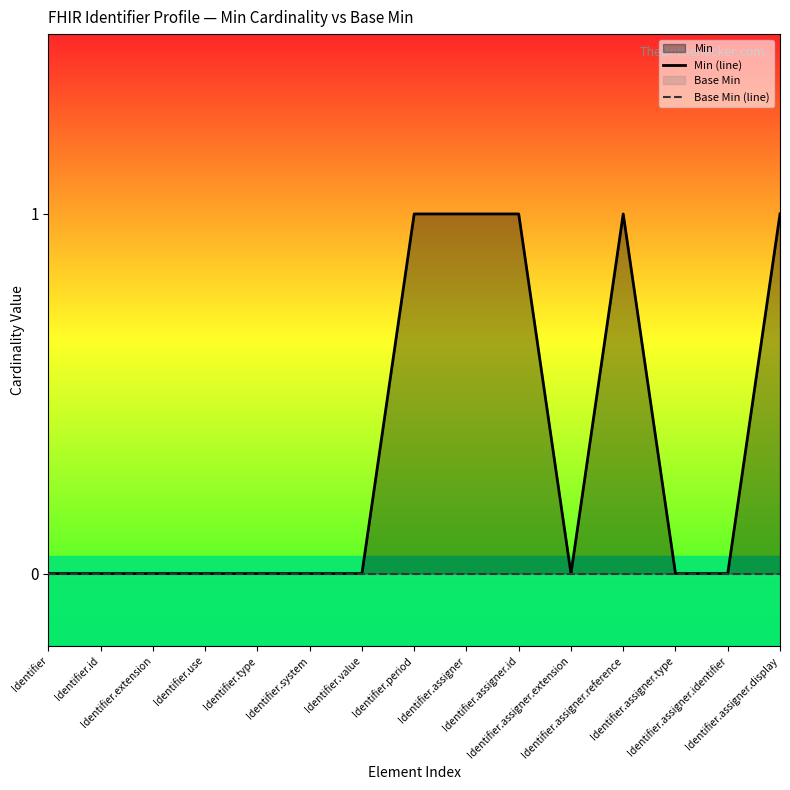

Rank the categories by Min (line) value from highest to lowest.

Identifier.period, Identifier.assigner, Identifier.assigner.id, Identifier.assigner.reference, Identifier.assigner.display, Identifier, Identifier.id, Identifier.extension, Identifier.use, Identifier.type, Identifier.system, Identifier.value, Identifier.assigner.extension, Identifier.assigner.type, Identifier.assigner.identifier